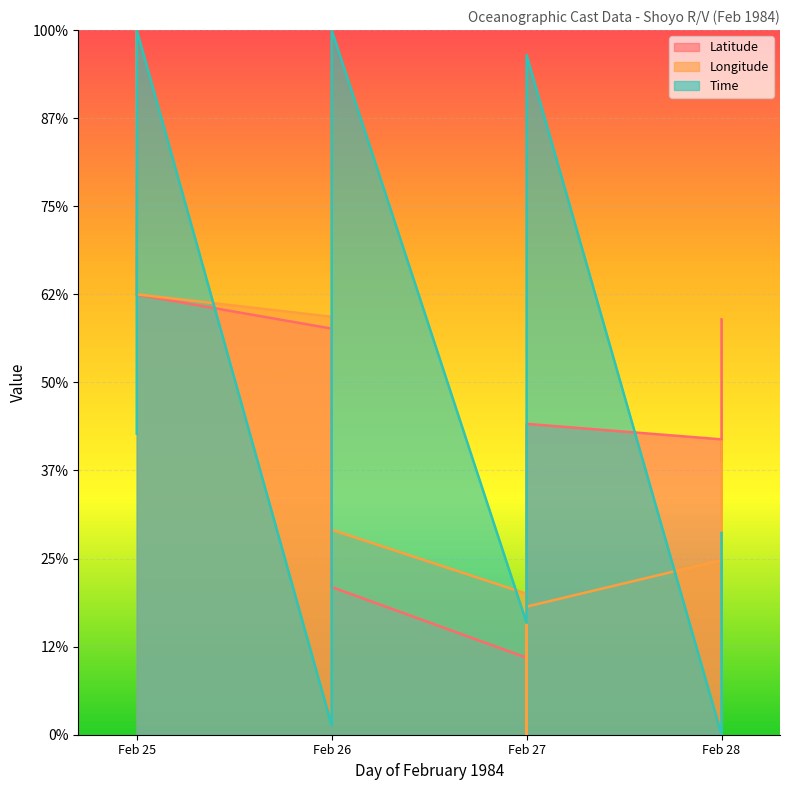

How many times do Time and Latitude cross each other?

4